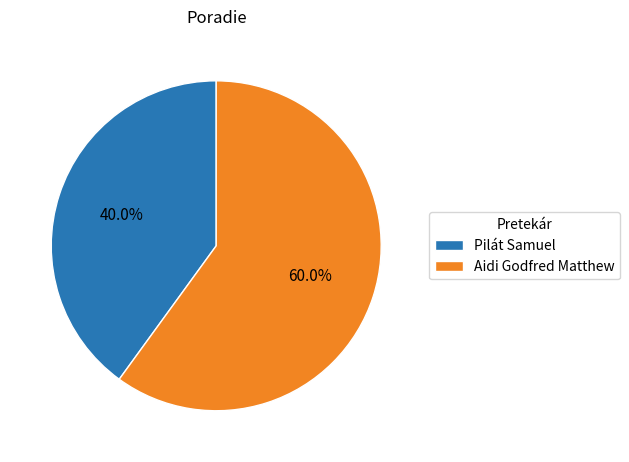

Is it true that Aidi Godfred Matthew is 50% of the pie?

False